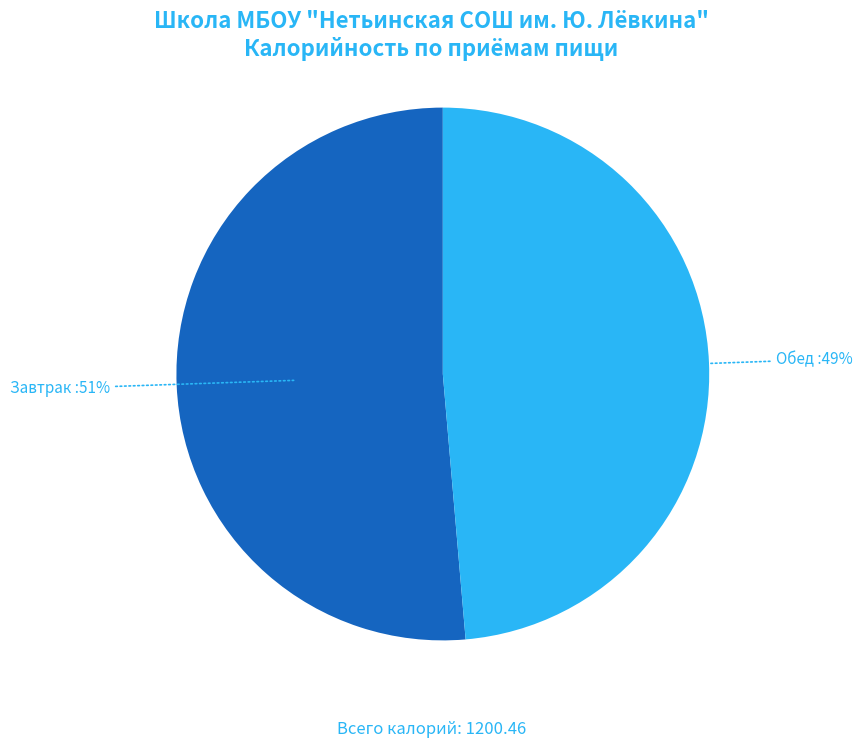

Between Завтрак and Обед, which is larger?

Завтрак